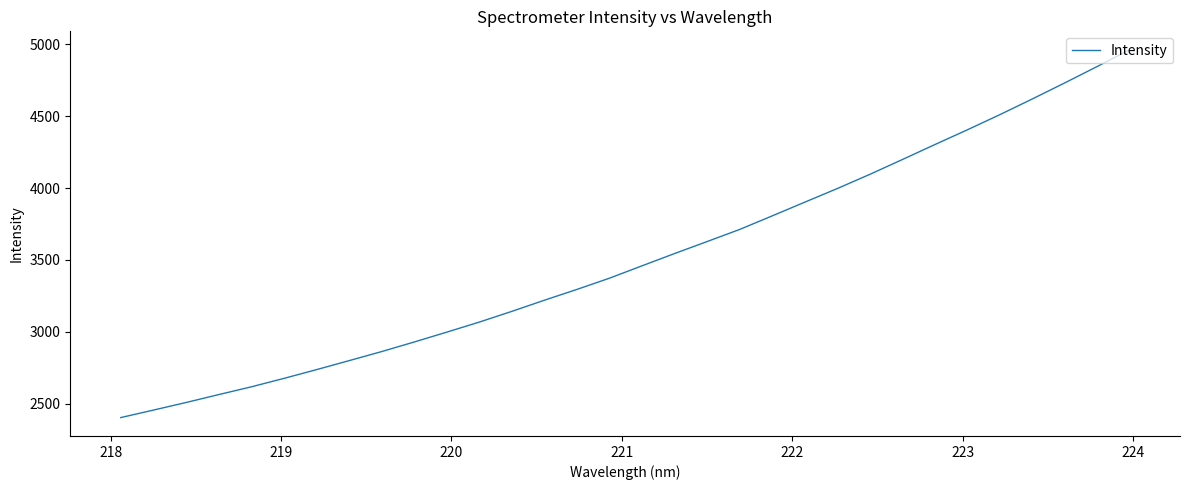

What is the maximum value shown in the chart?

4962.4